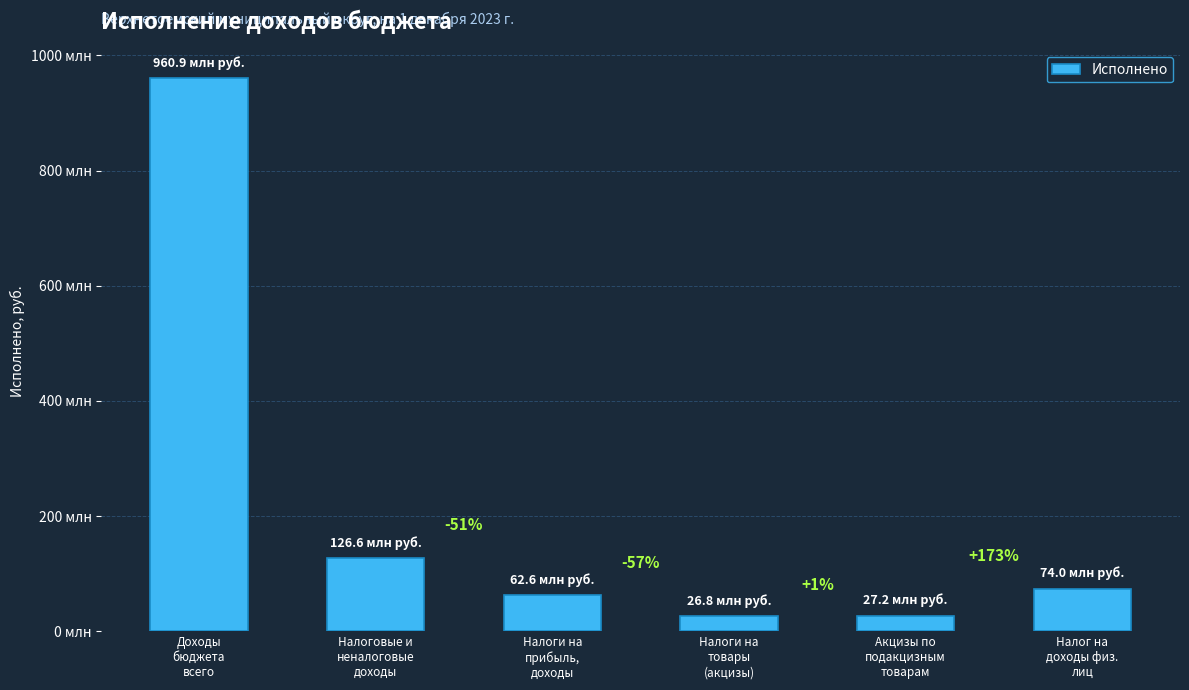

What is the sum of all values?

1277928940.3